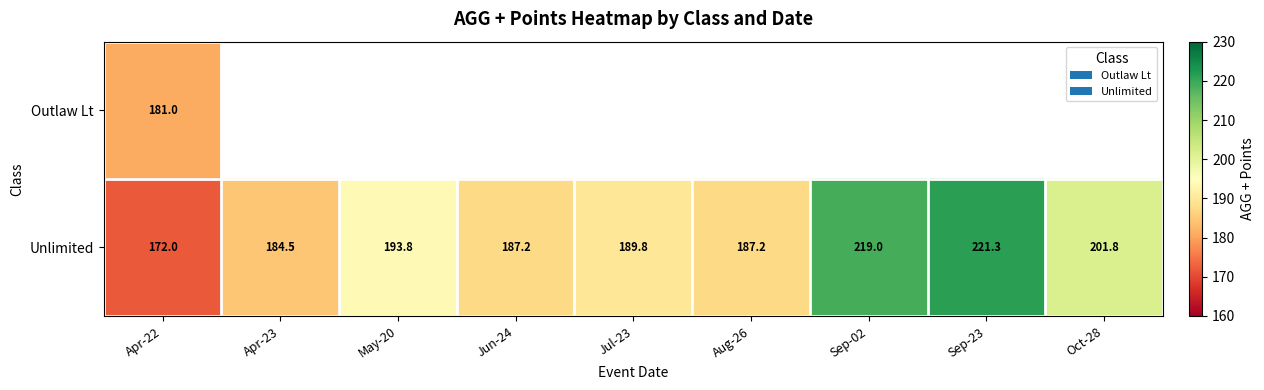

The Unlimited series shows 189.8 at Jul-23. True or false?

True